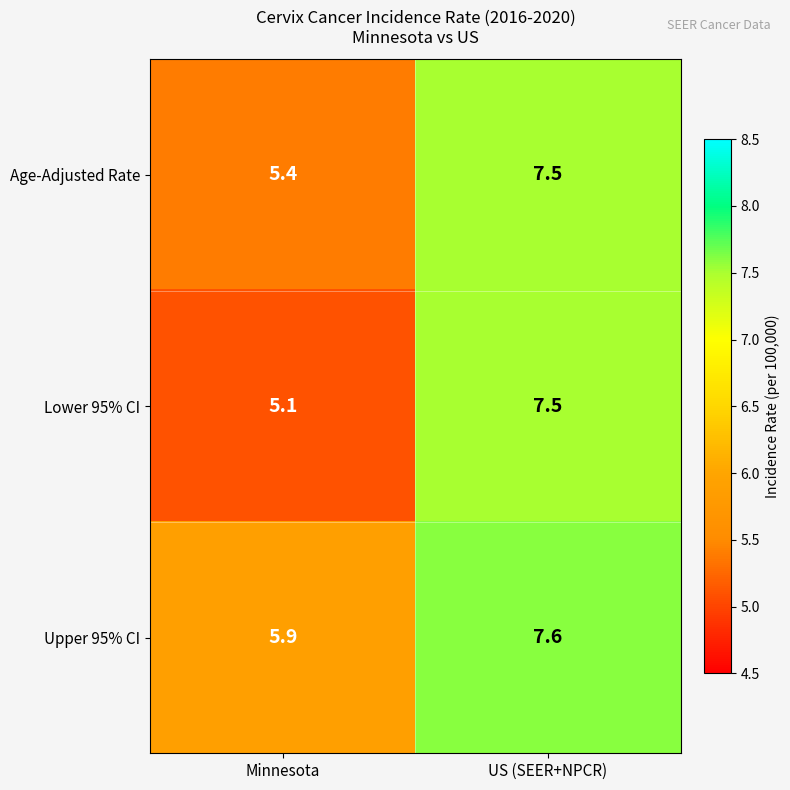

What is the approximate value of Age-Adjusted Rate at US (SEER+NPCR)?

7.5